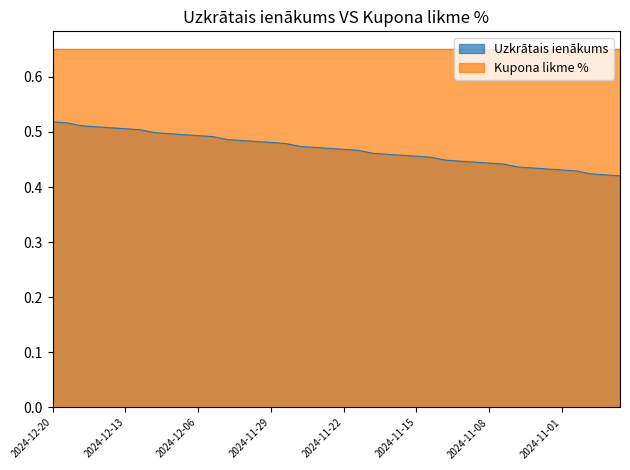

Is it true that the value at 2024-12-20 is 0.5?

True